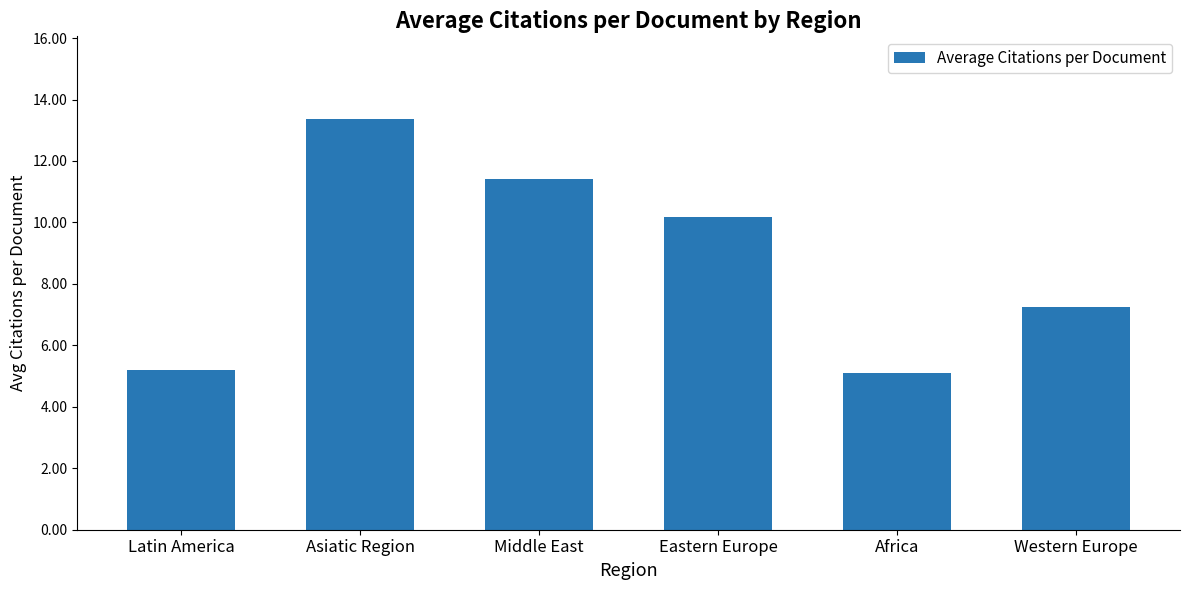

What position from the left is Asiatic Region?

2